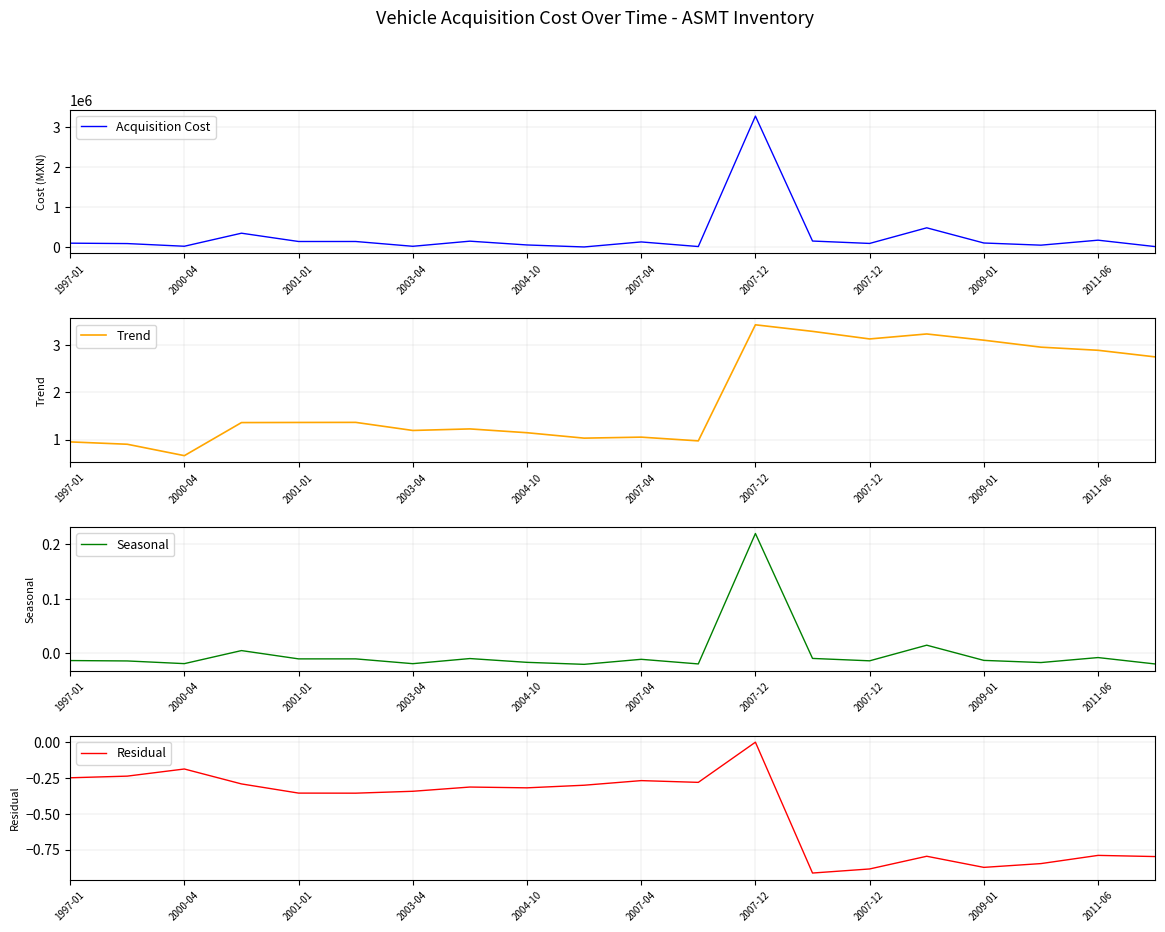

Between 2007-12 and 13, which series saw the biggest shift?

Acquisition Cost